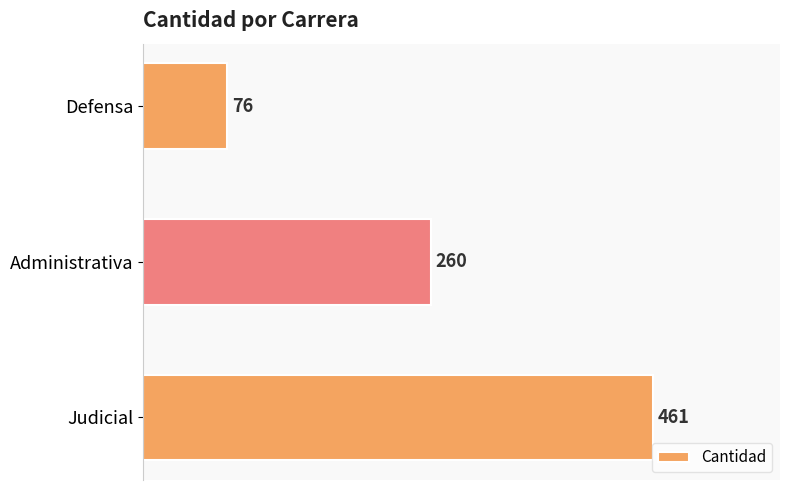

List the labels in order of value, smallest first.

Defensa, Administrativa, Judicial